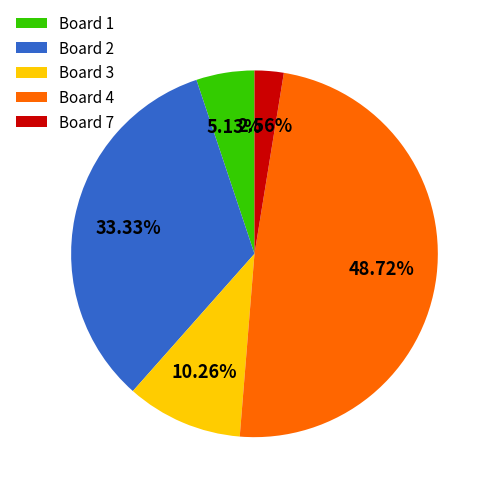

Is Board 7 the majority of the pie?

No